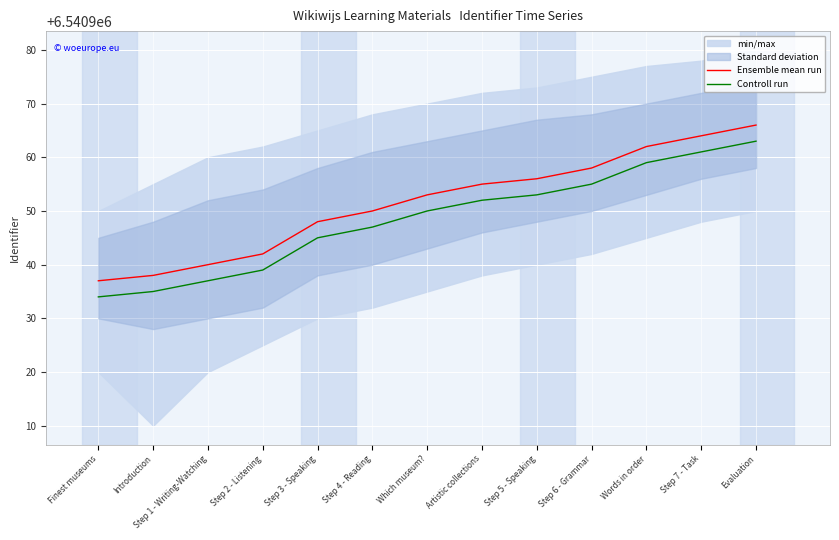

True or false: Controll run has a value of 6540935 at Introduction.

True